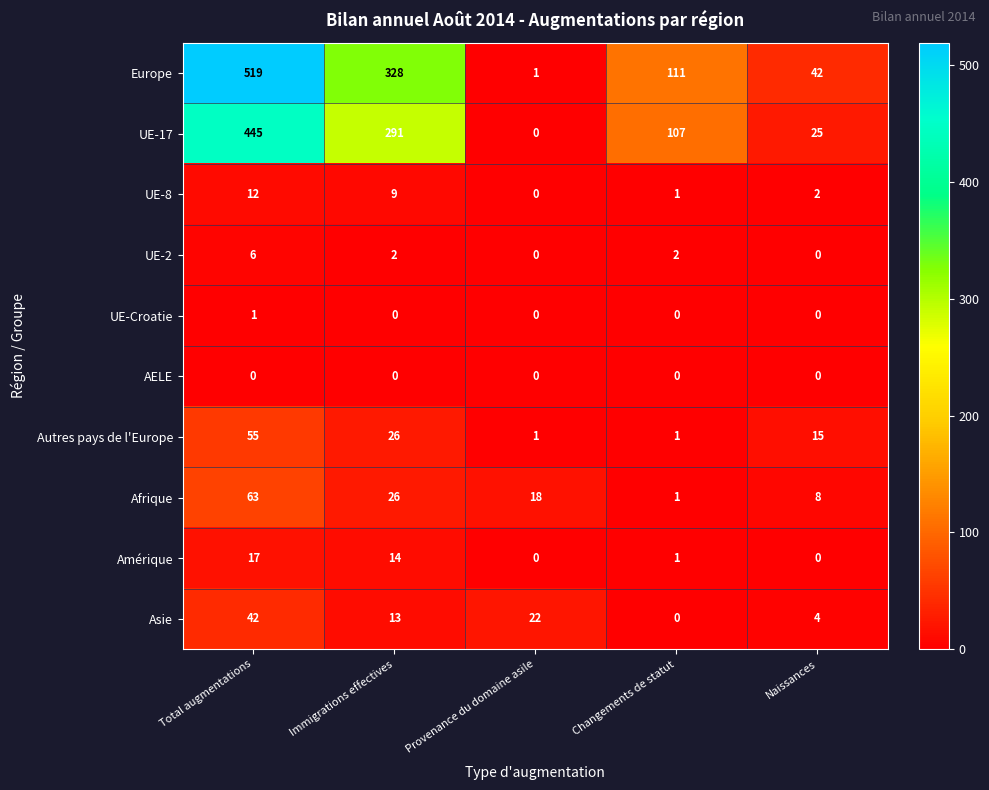

How many categories are shown in the chart?

5